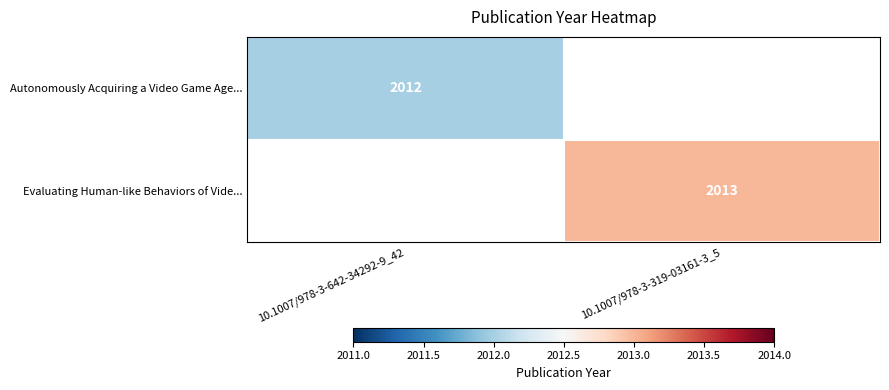

The value of Evaluating Human-like Behaviors of Vide... at 10.1007/978-3-319-03161-3_5 is 2013. True or false?

True